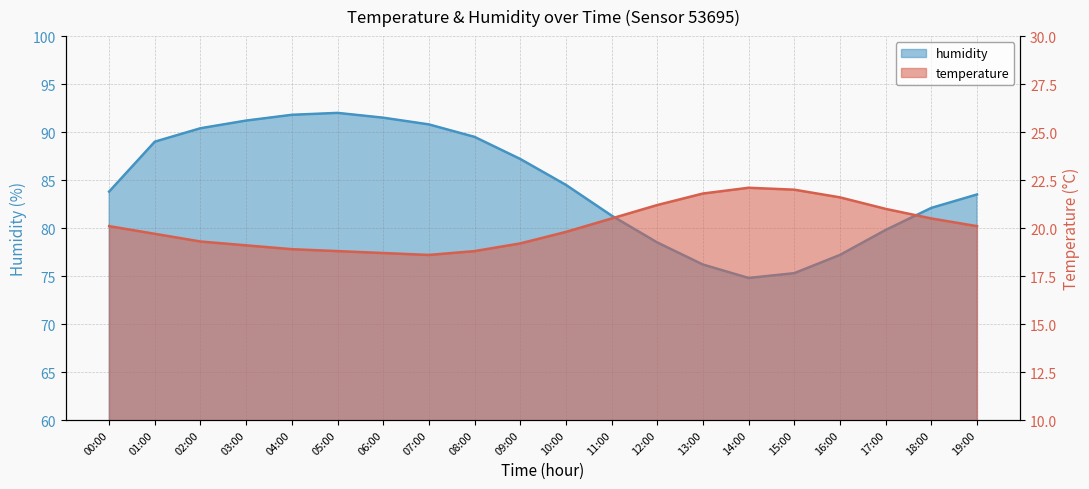

The value of temperature at 07:00 is 18.6. True or false?

True